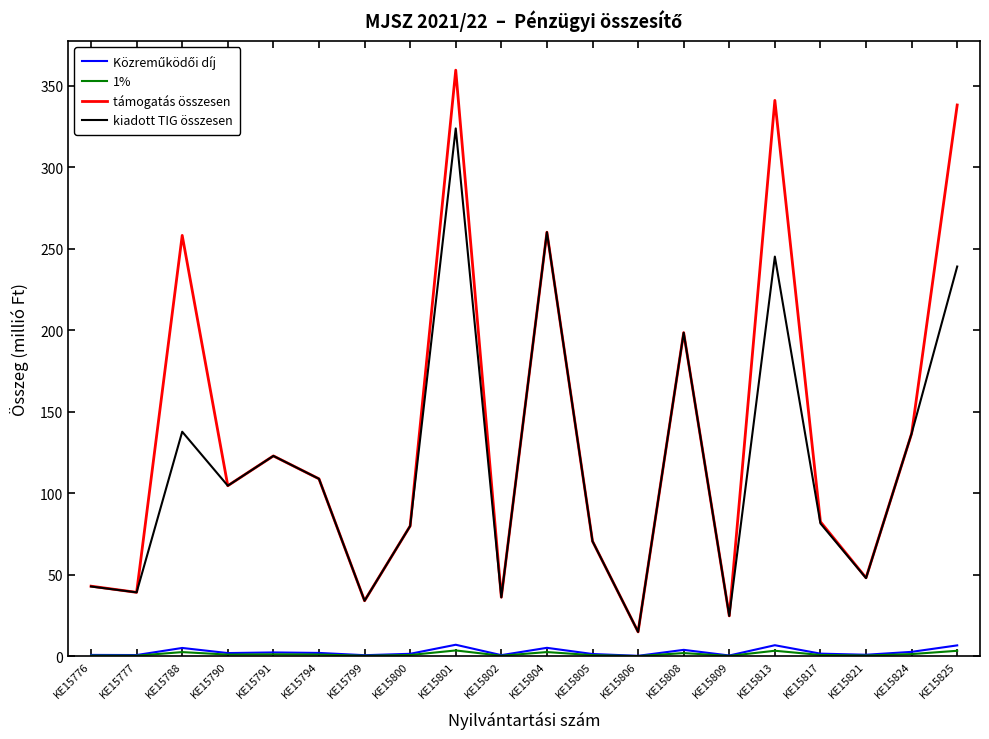

At which category is the sum across all series the highest?

KE15801